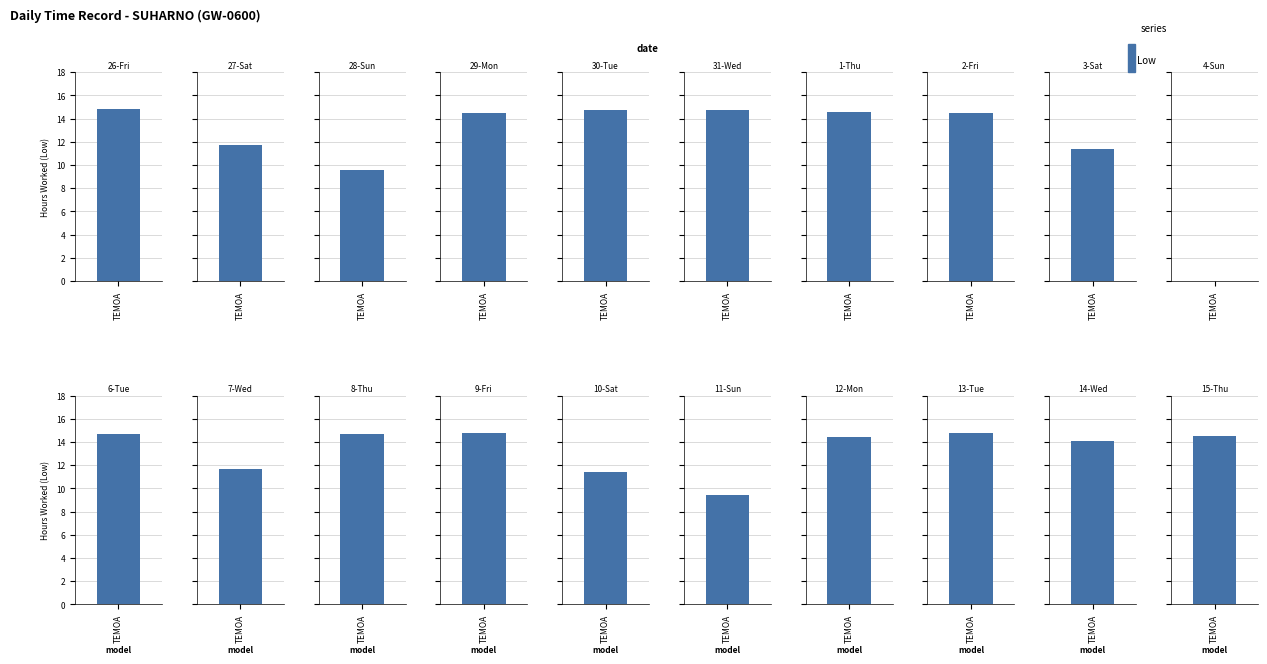

True or false: the data shows 25.0 at 26-Fri.

False